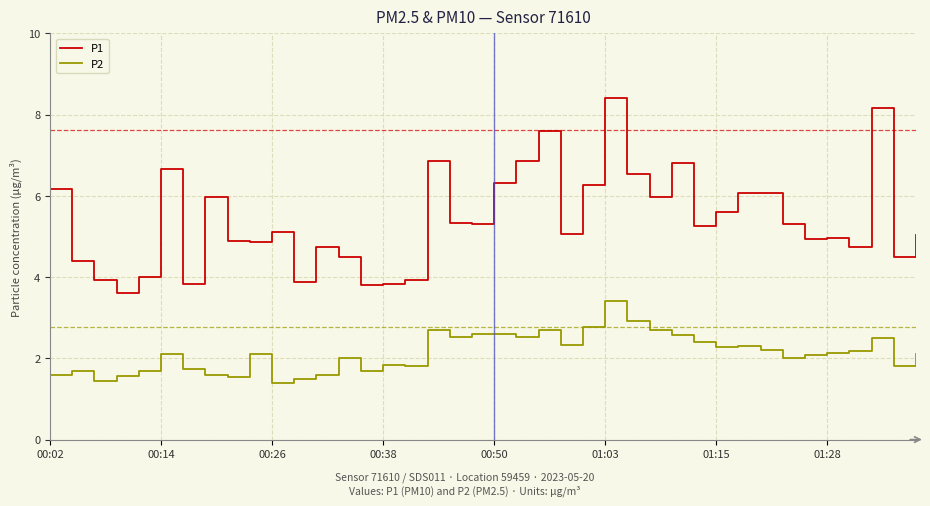

What is the smallest value displayed?

1.4